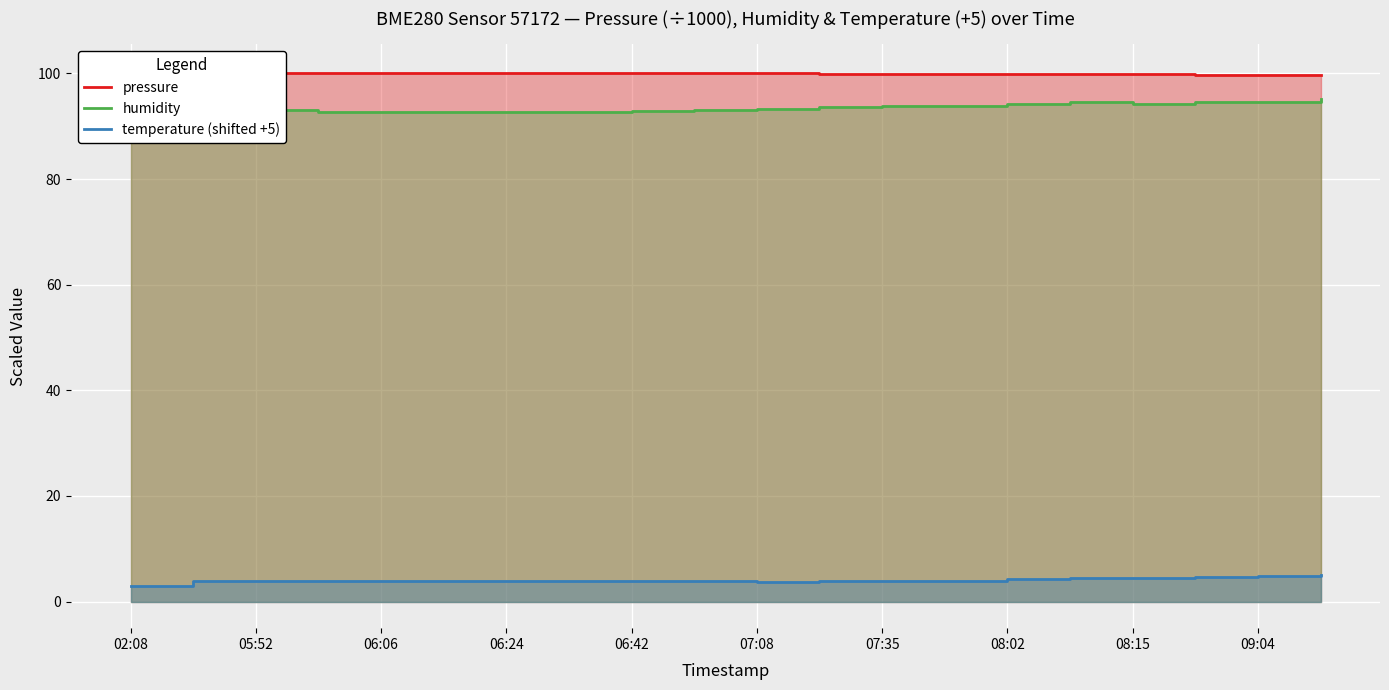

Where does the temperature (shifted +5) series first go above 3?

05:52